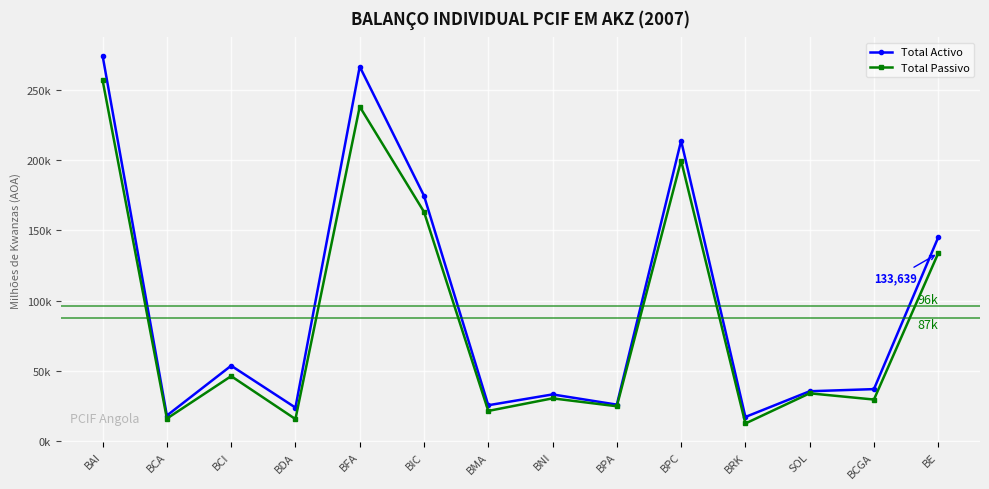

What are all the series names shown in the legend?

Total Activo, Total Passivo